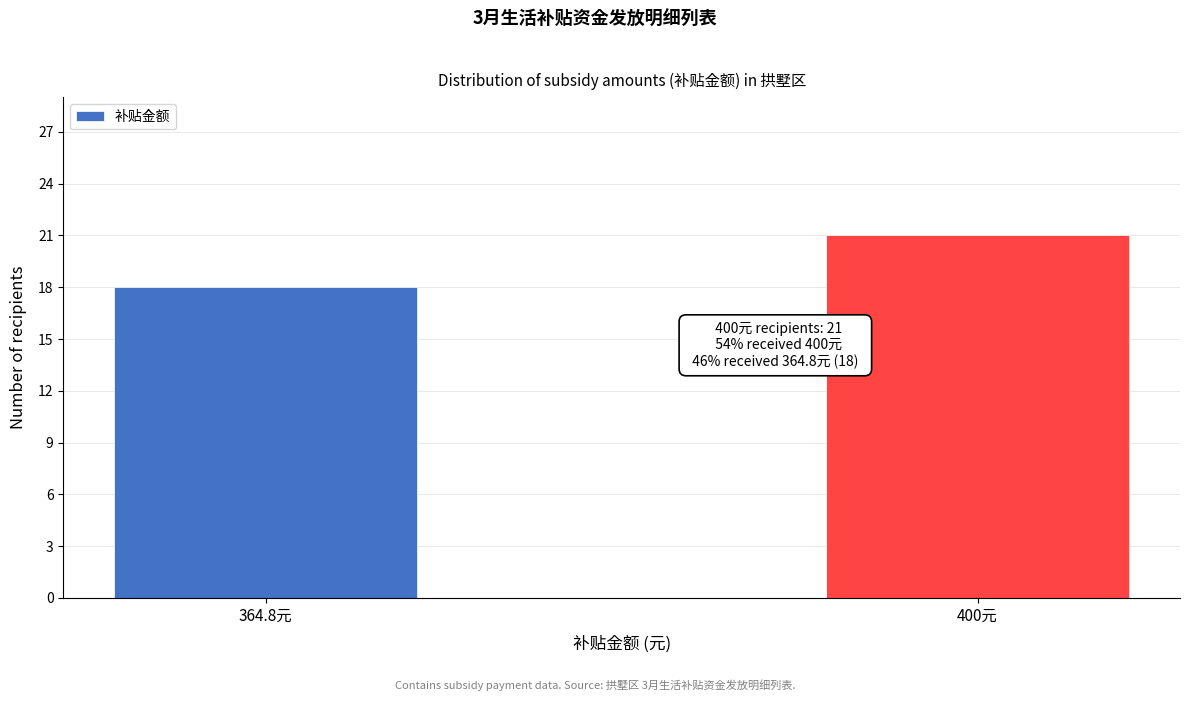

Reading left to right, extract all data points from this chart.

364.8元=18	400元=21